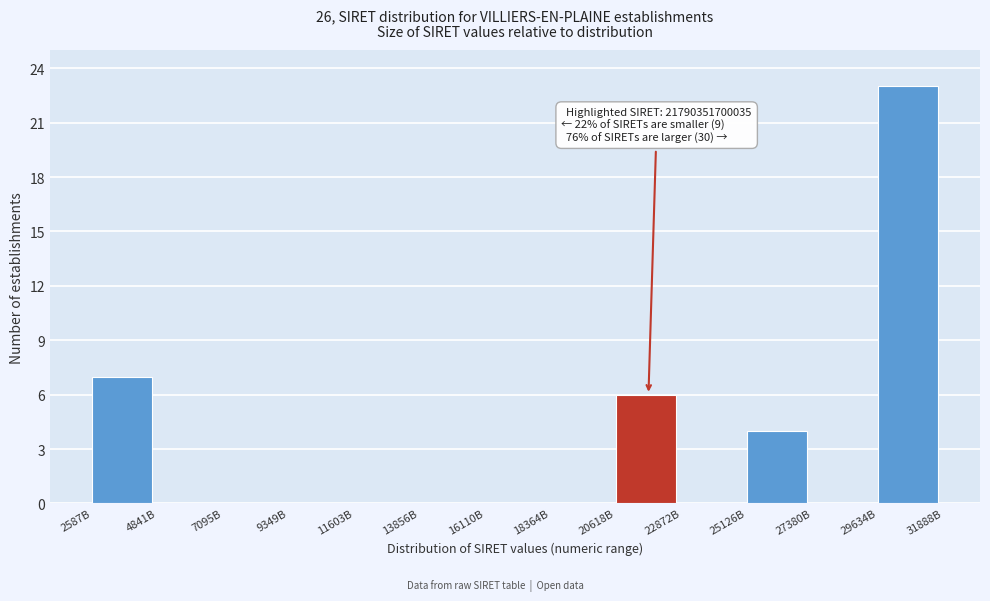

Reading left to right, what are all the values shown in this chart?

2587B=7	4841B=0	7095B=0	9349B=0	11603B=0	13856B=0	16110B=0	18364B=0	20618B=6	22872B=0	25126B=4	27380B=0	29634B=23